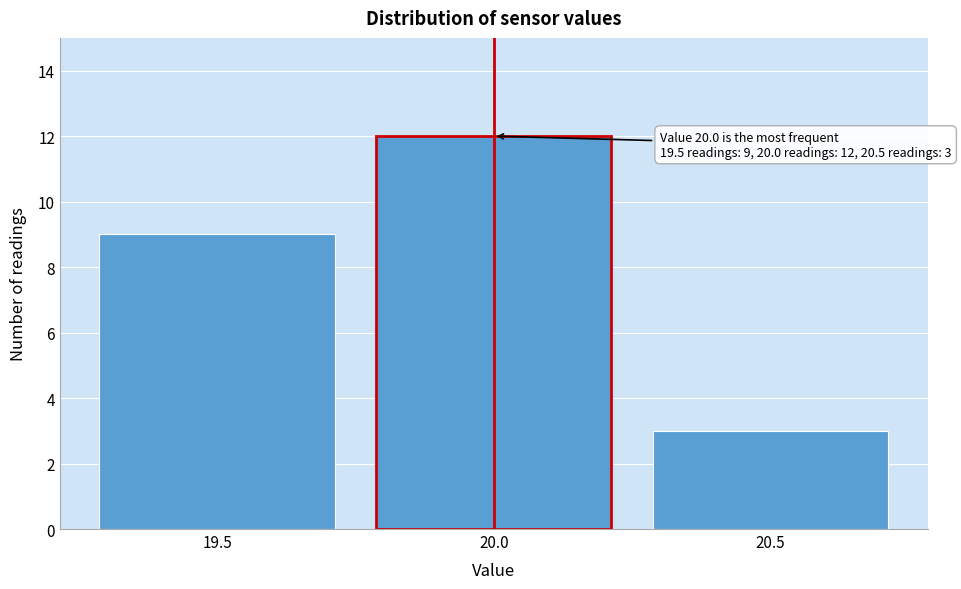

Which range on the x-axis has the tallest bar?

19.75 to 20.25